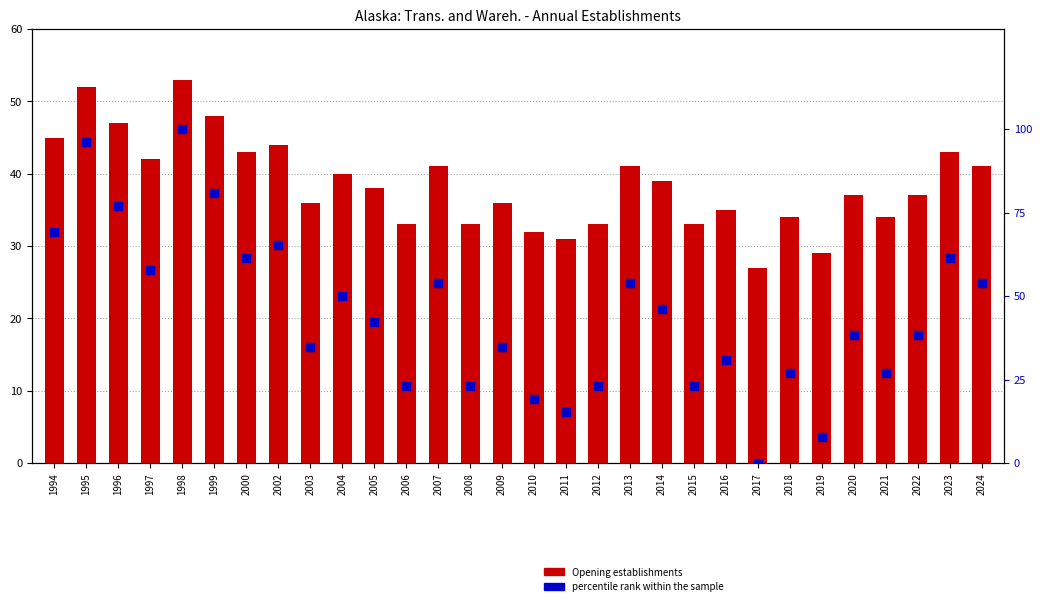

At which category is the sum across all series the highest?

1998